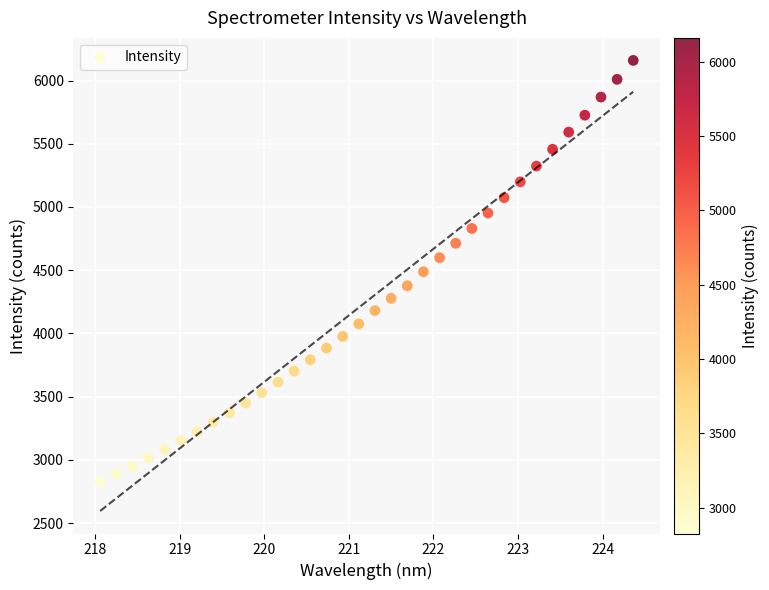

What is the range of Y values (max minus min)?

3331.5